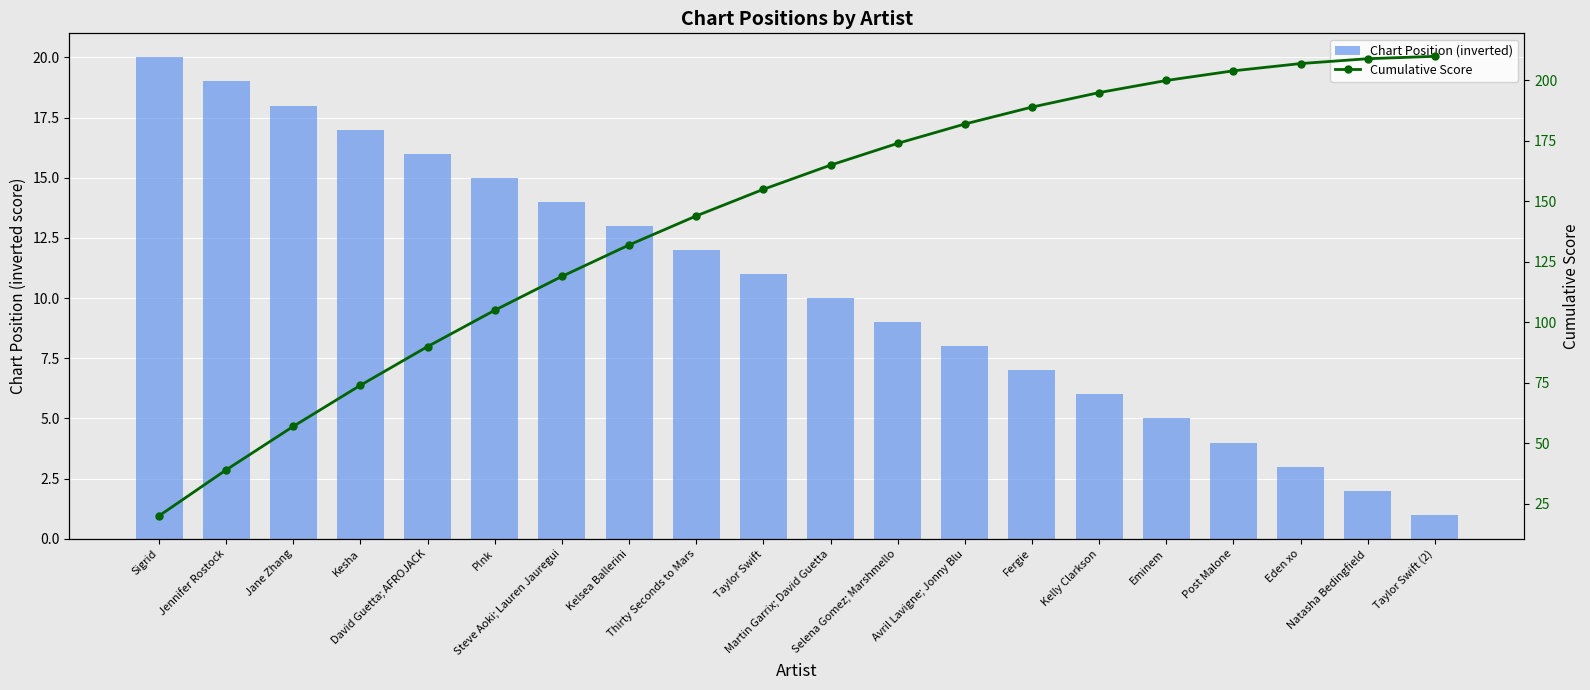

The Chart Position (inverted) series shows 4 at Martin Garrix; David Guetta. True or false?

False